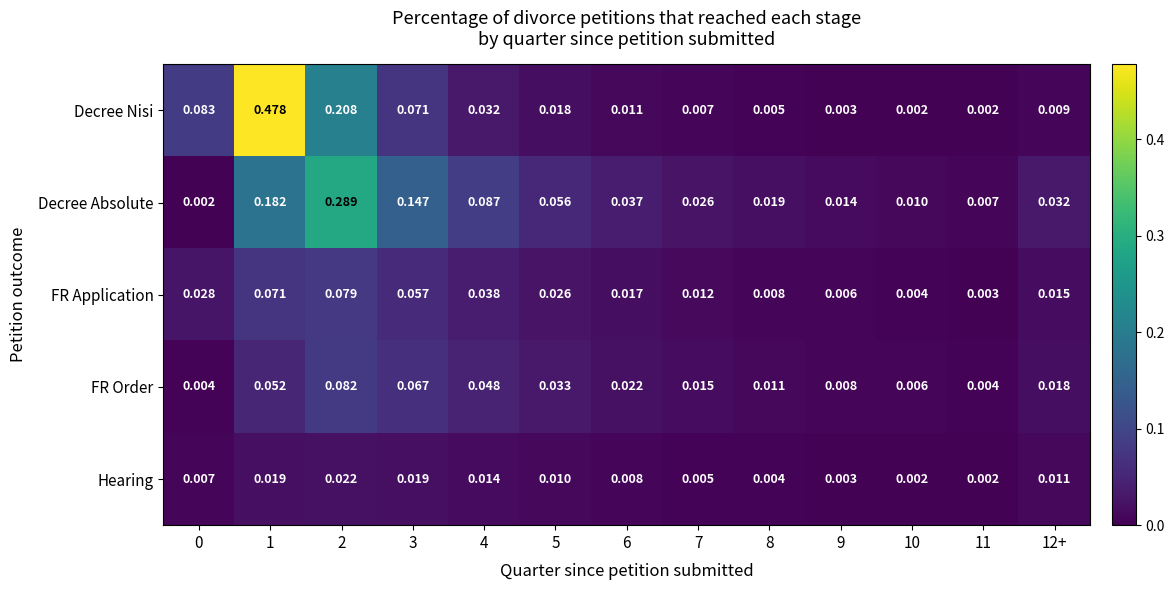

List the series in order of their peak value, lowest first.

Hearing, FR Application, FR Order, Decree Absolute, Decree Nisi